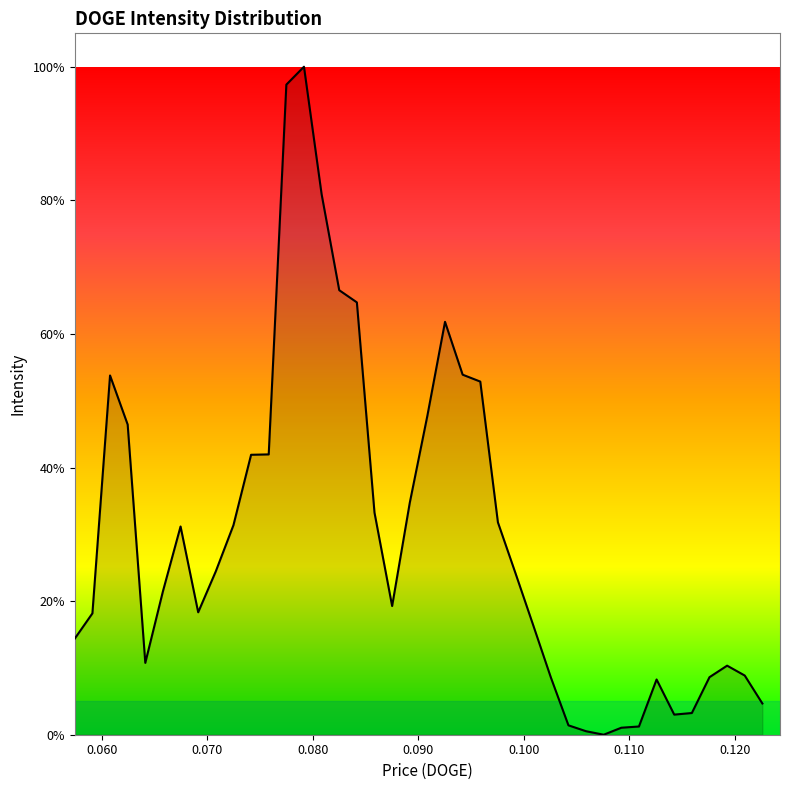

Does the chart display data point markers on the line(s)?

No